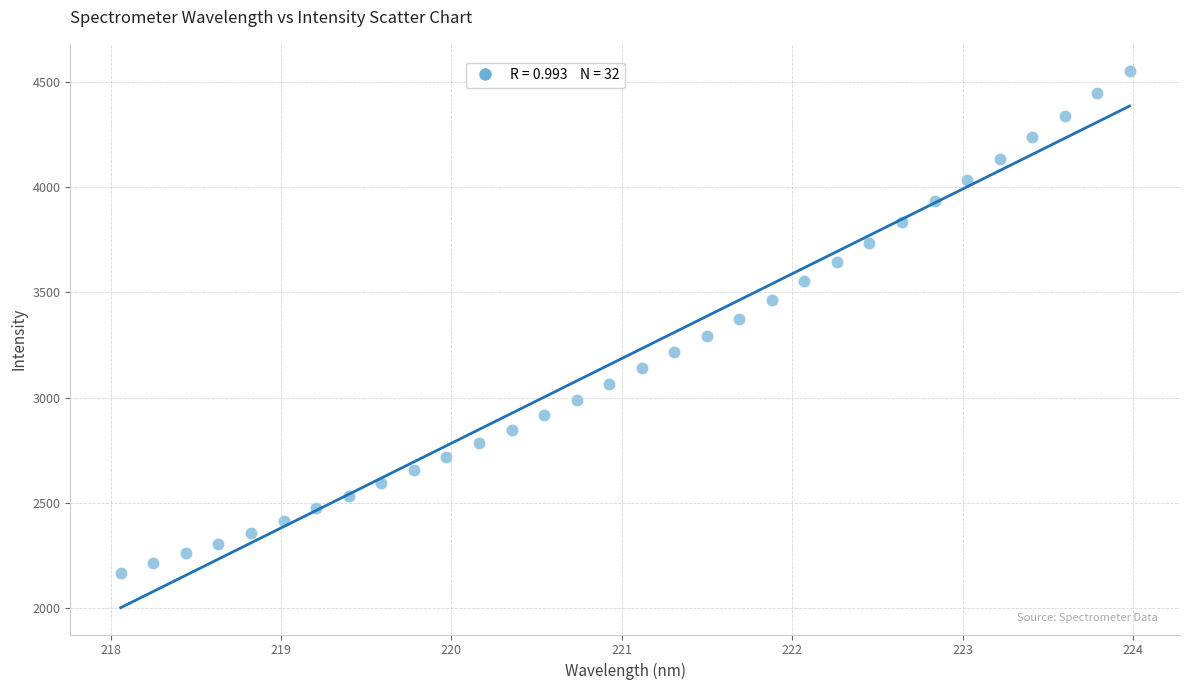

What is the range of Y values (max minus min)?

2391.4